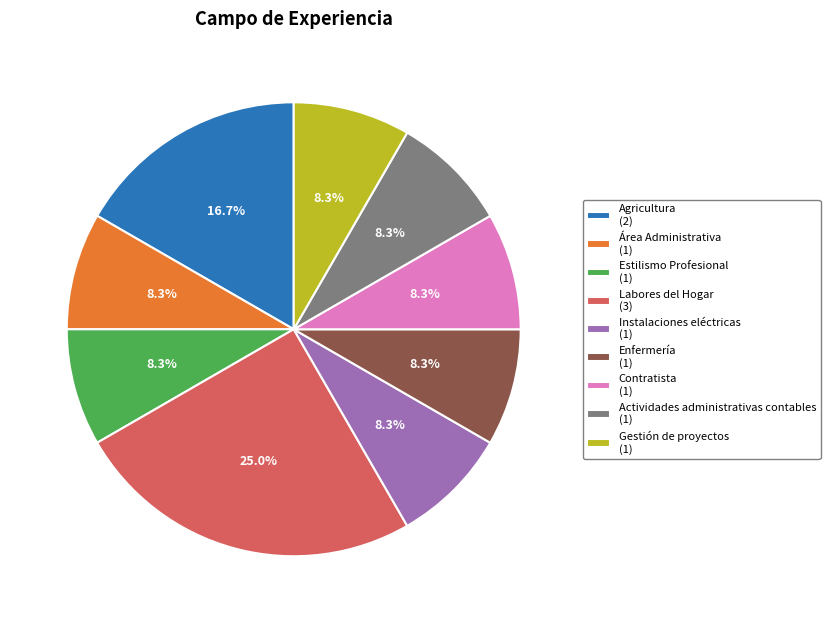

To the nearest percent, what portion does Actividades administrativas contables represent?

8%